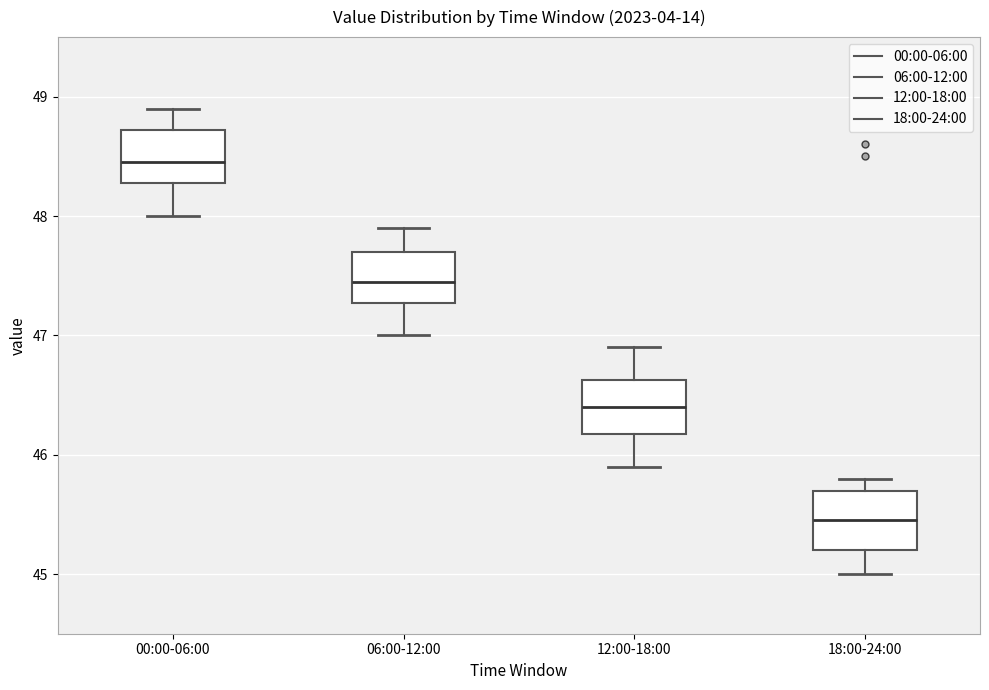

Which box's median line is the lowest?

18:00-24:00